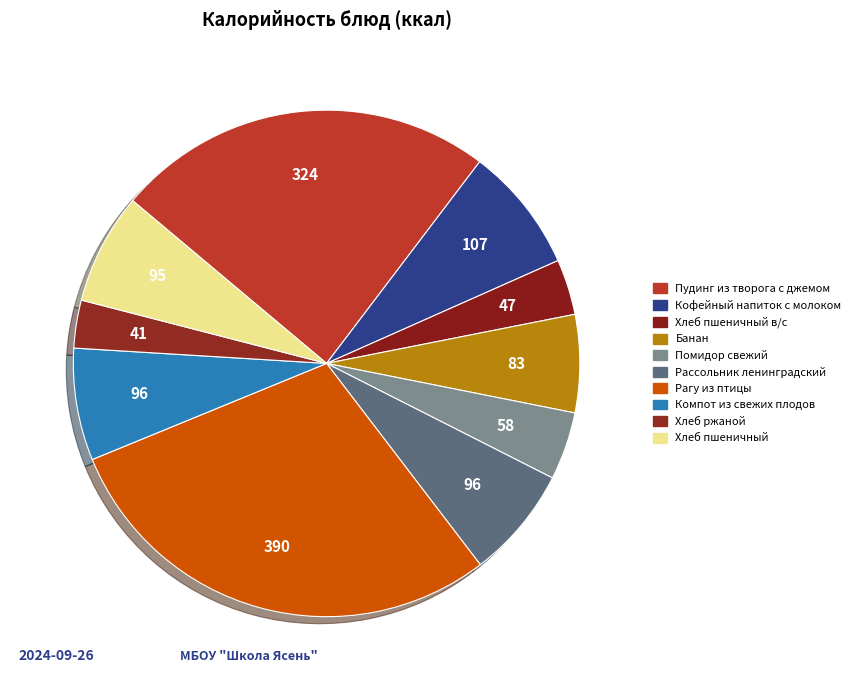

How many slices are in this pie chart?

10